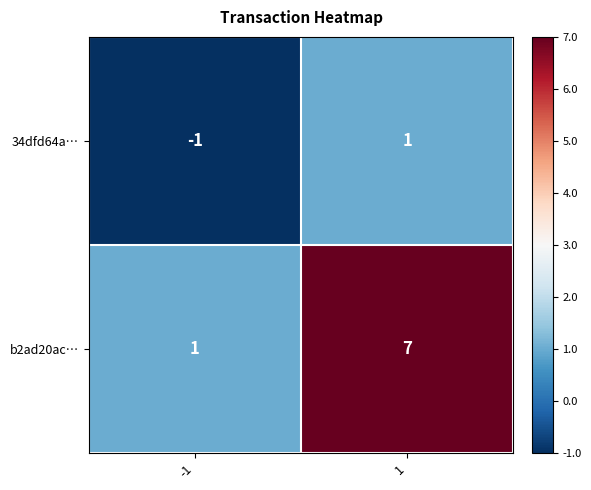

Is the value of b2ad20ac… at -1 greater than the value of 34dfd64a… at -1?

Yes